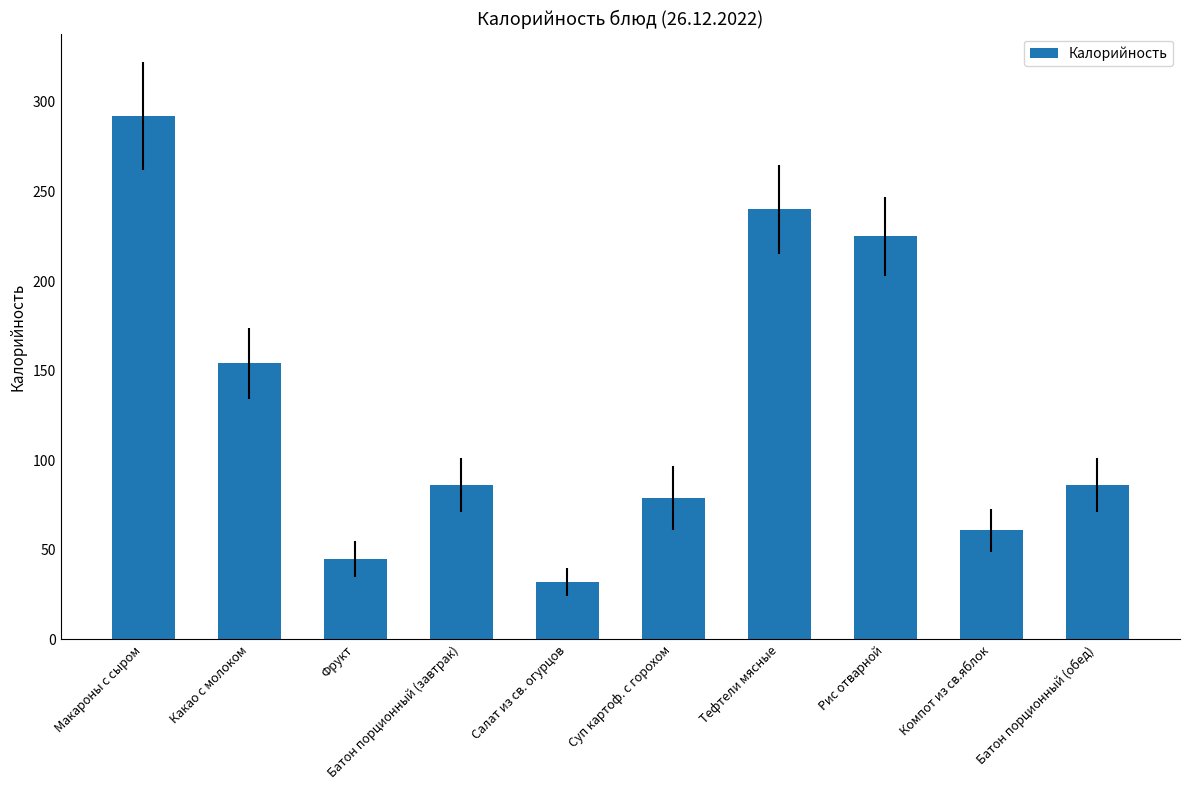

What is the ratio of the value at Какао с молоком to the value at Макароны с сыром?

0.5